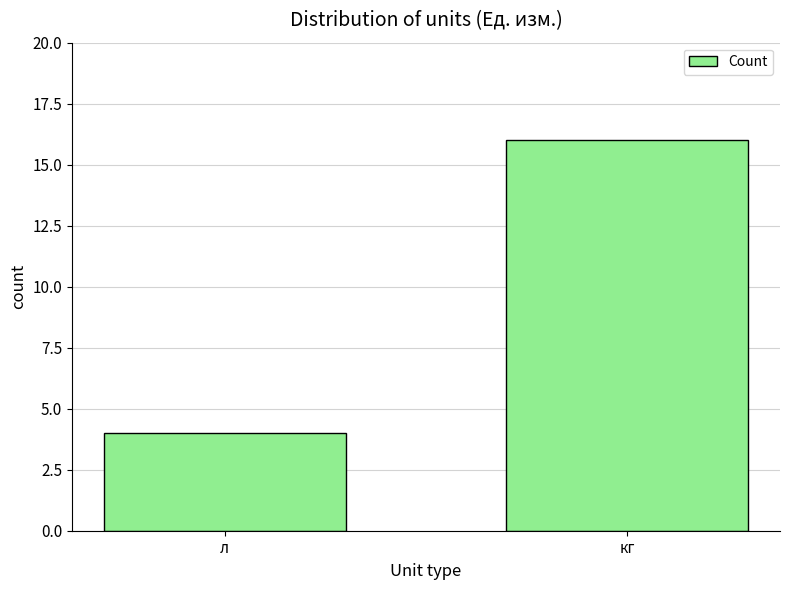

What is the label of the 1st bar from the right?

кг